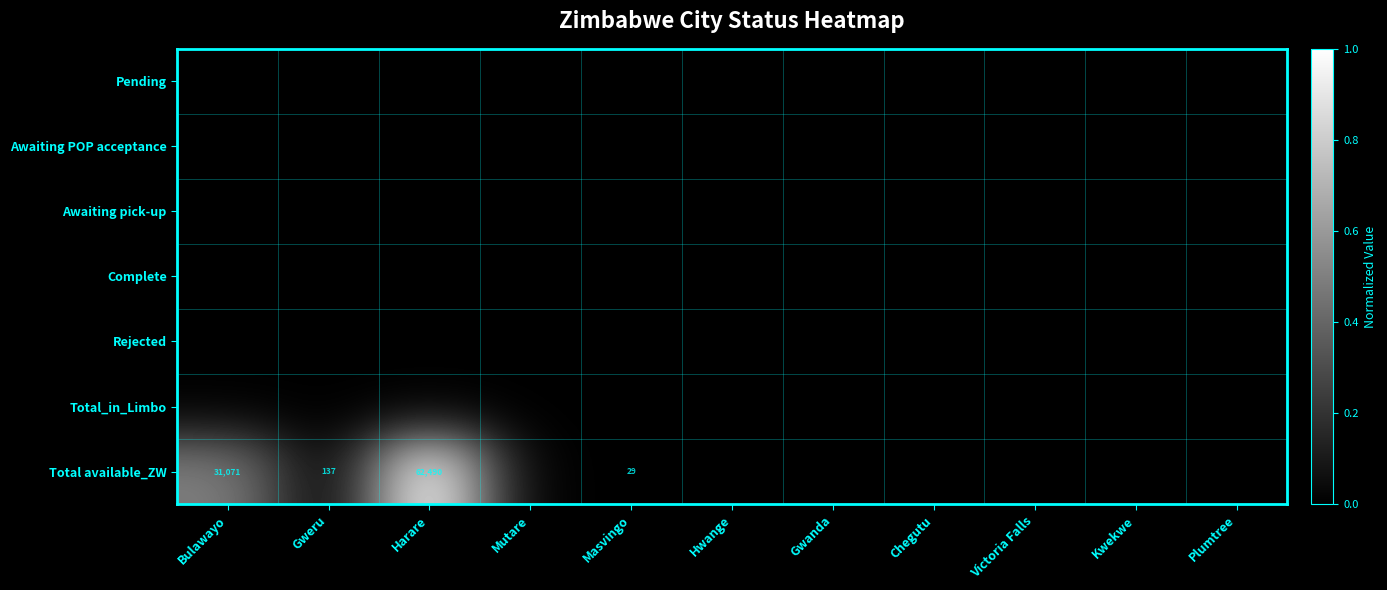

The Total available_ZW series shows 0.1 at Bulawayo. True or false?

False